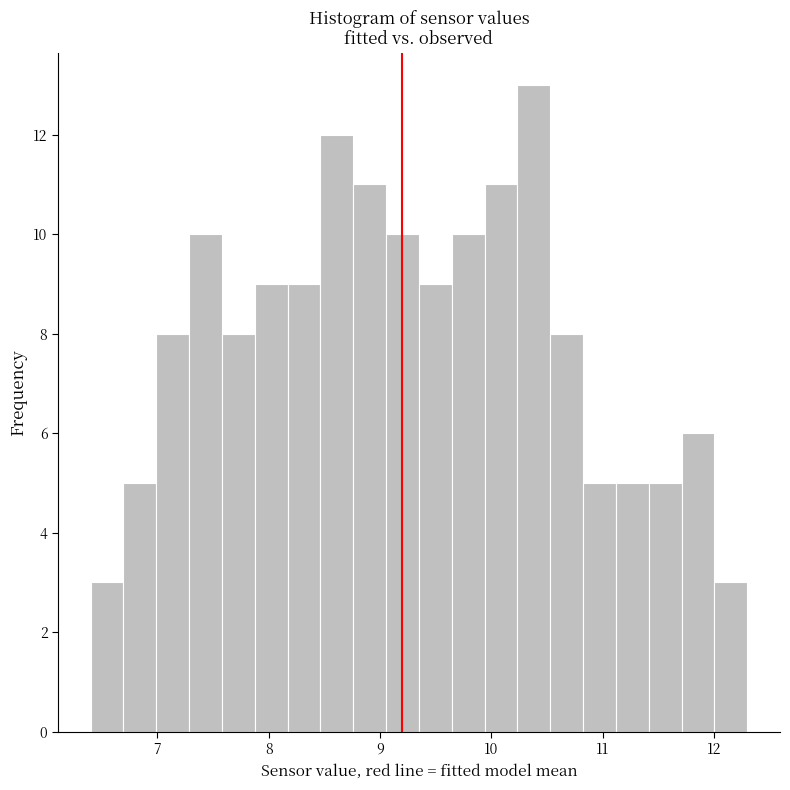

Around what value on the x-axis is the tallest bar? Give the approximate position of its centre, as read against the axis.

10.4